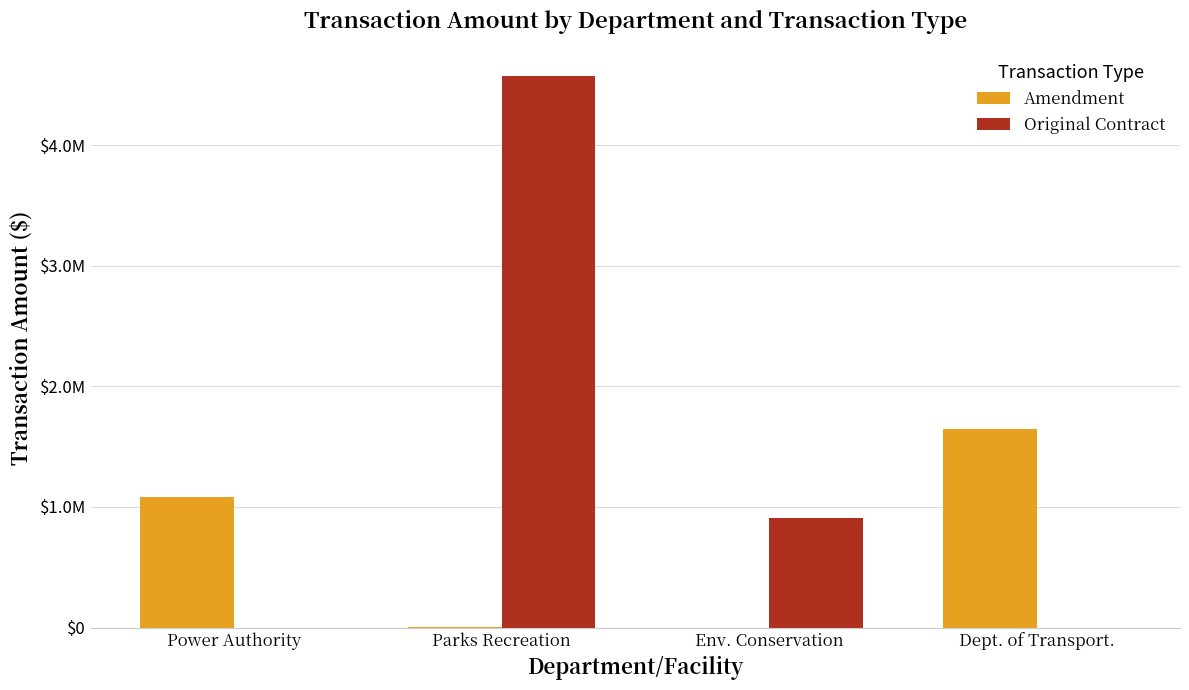

Are the bars horizontal?

No